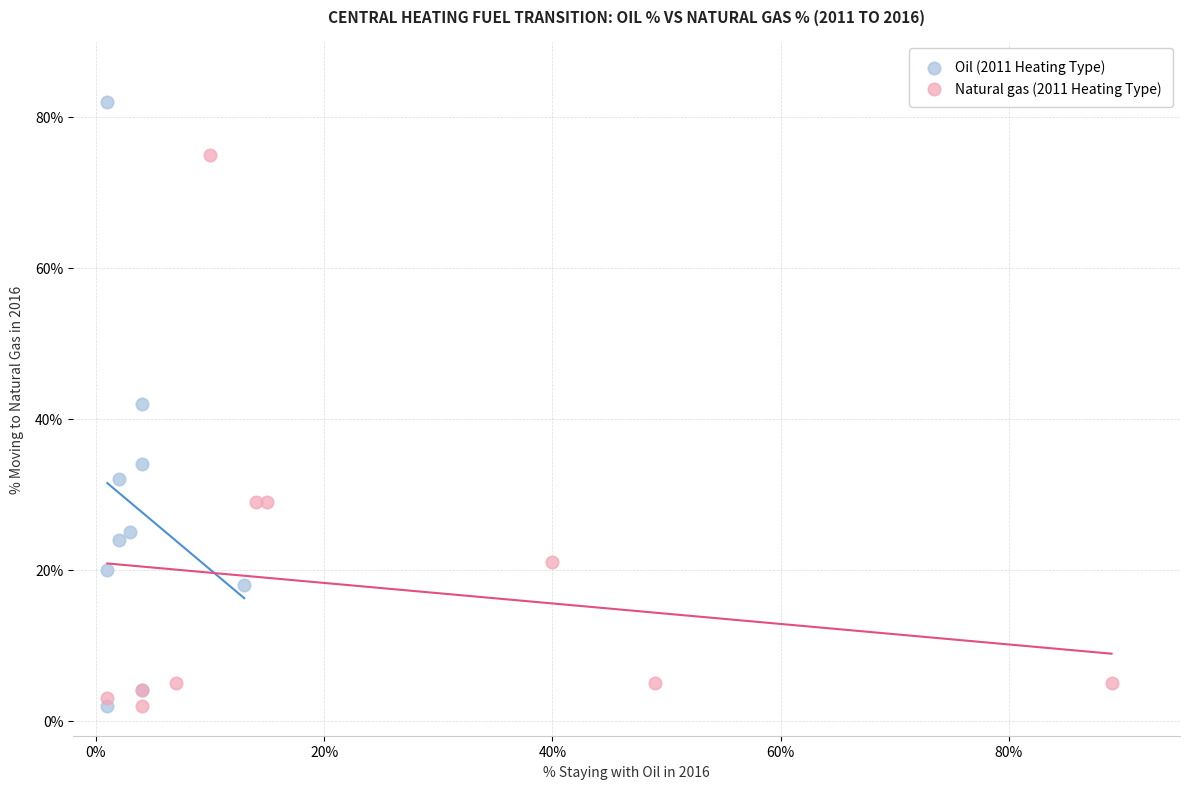

Which series has the largest Y range (max minus min)?

Oil (2011 Heating Type)